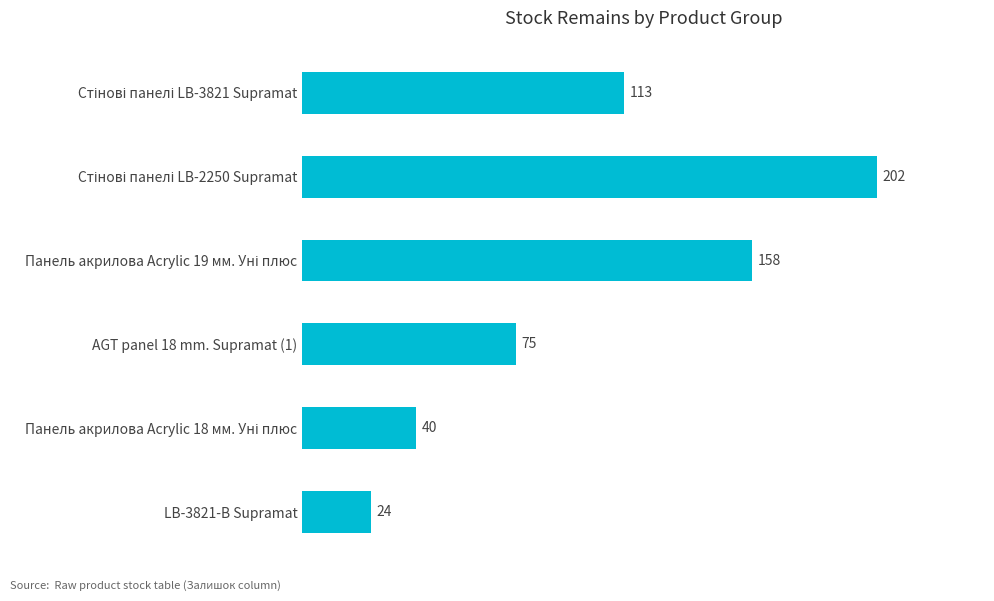

Reading top to bottom, list all the values displayed in this chart.

113	202	158	75	40	24